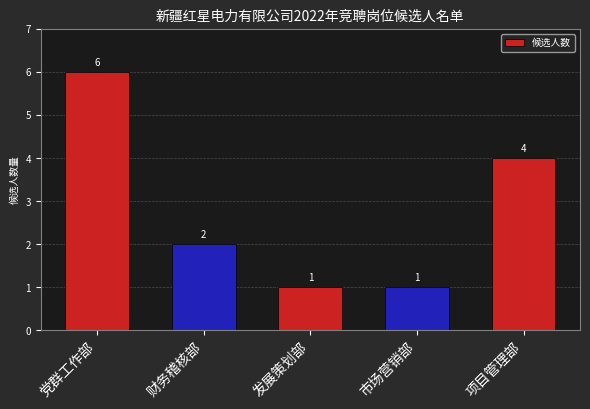

The value at 财务稽核部 is 2. True or false?

True